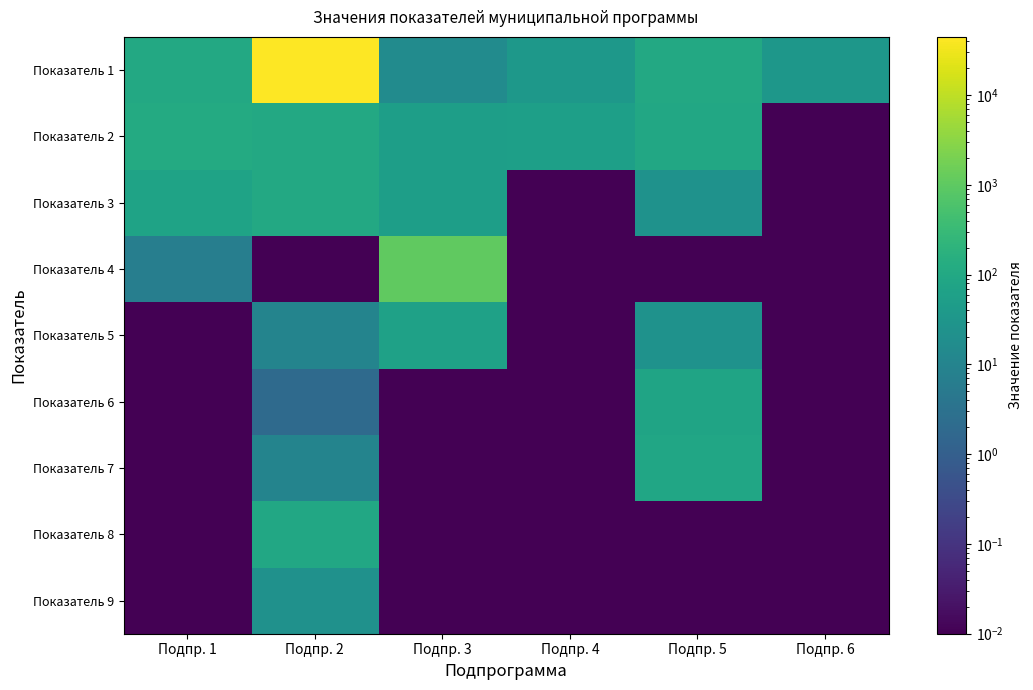

At how many categories does at least one series exceed 42698?

1